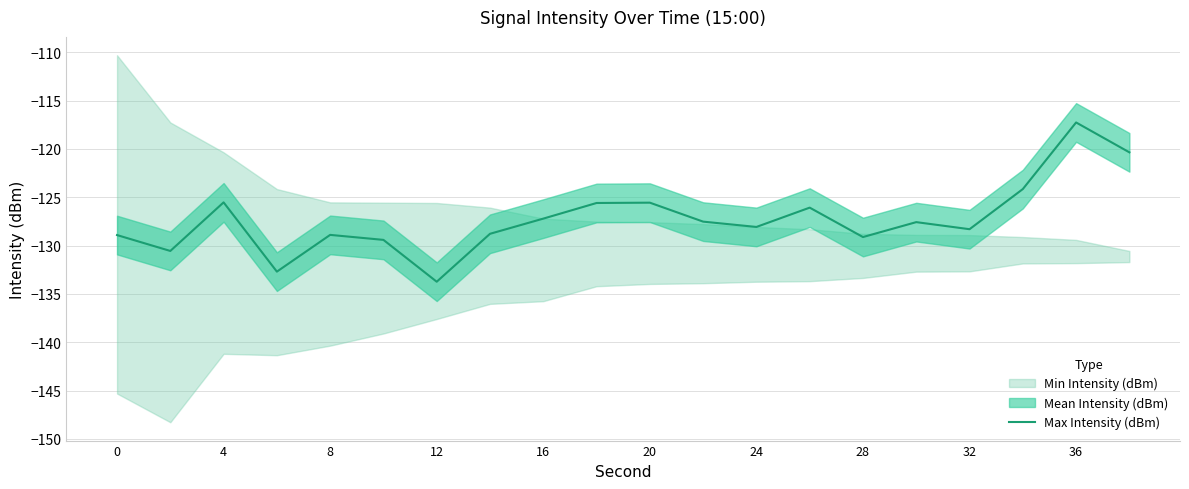

The chart shows a value of -207.4 at 13. True or false?

False